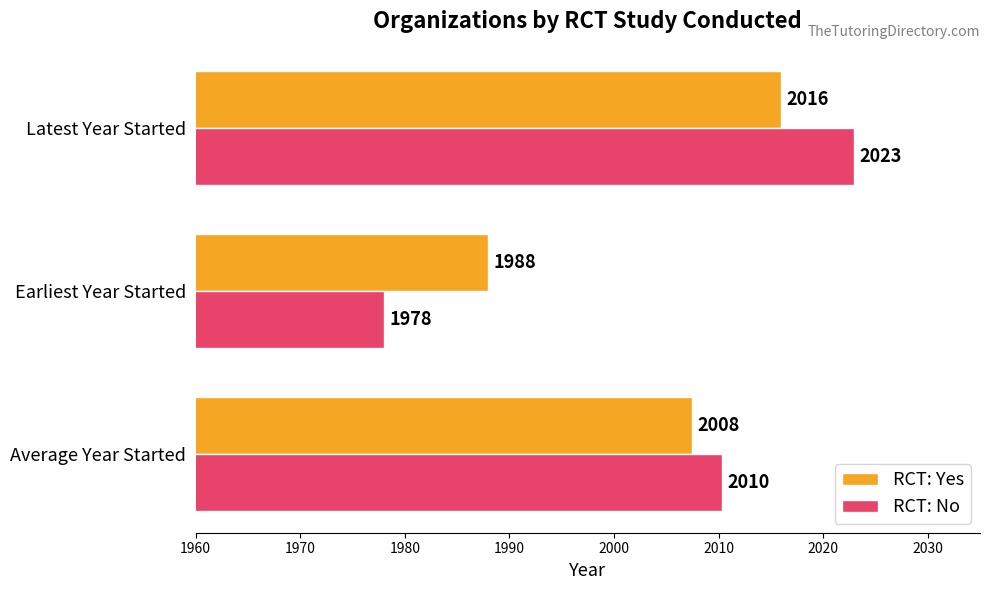

What is the difference between the maximum and minimum values in the RCT: No series?

45.0